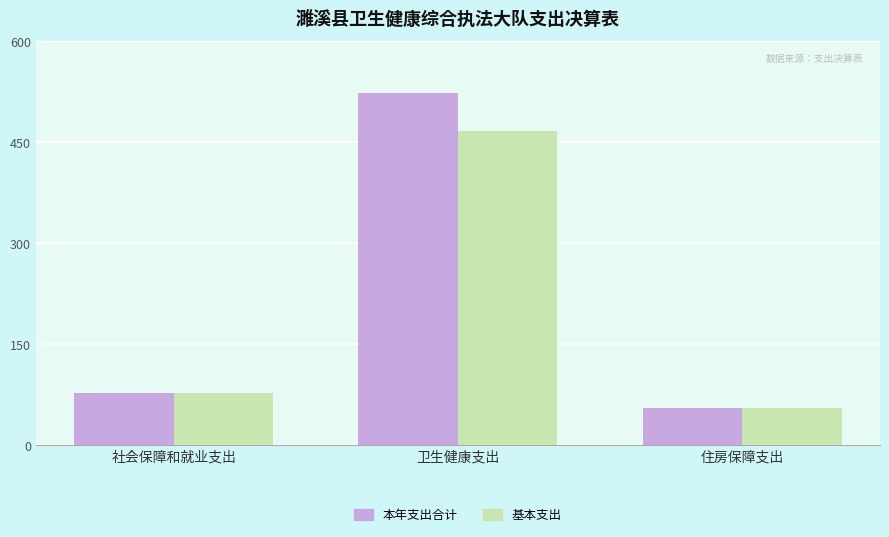

The 本年支出合计 series shows 128.5 at 社会保障和就业支出. True or false?

False